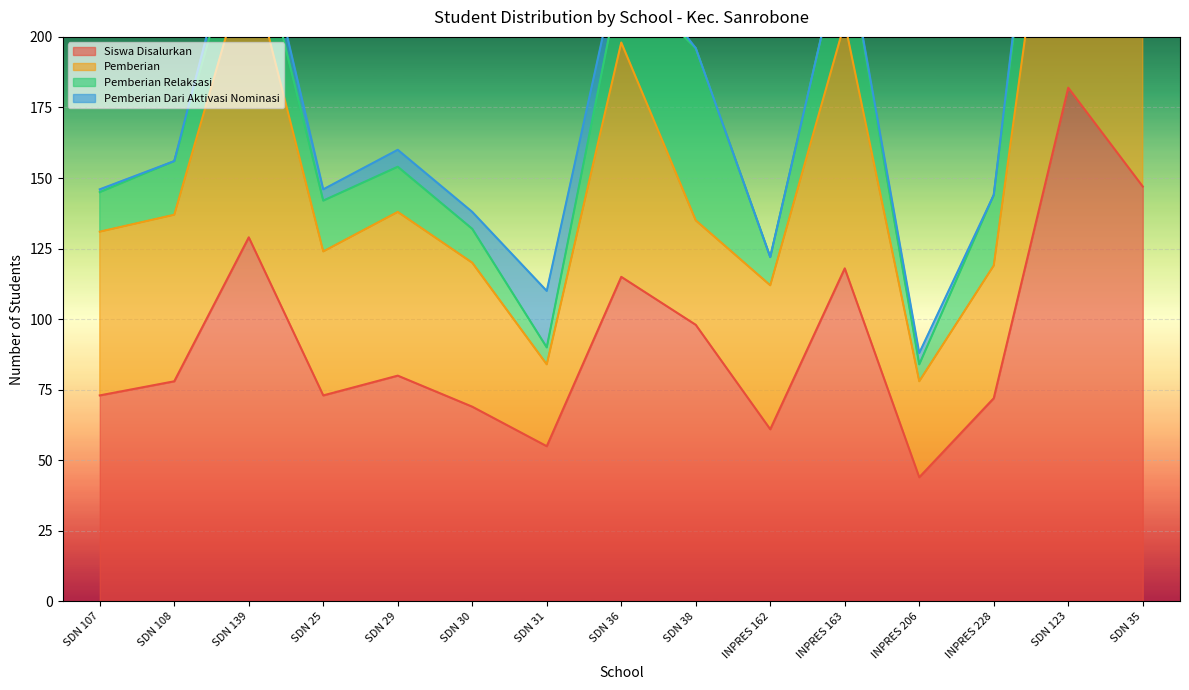

How many interior local peaks does the Pemberian Relaksasi series have?

4